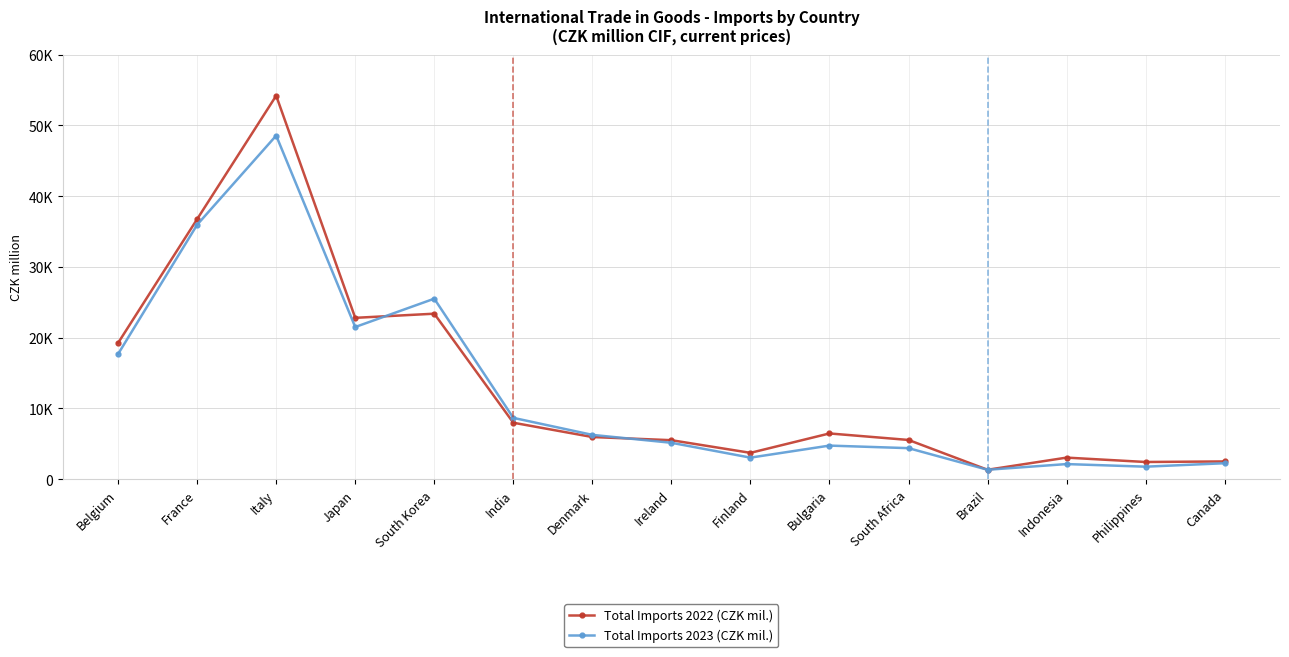

How many intersections are there between Total Imports 2022 (CZK mil.) and Total Imports 2023 (CZK mil.)?

4